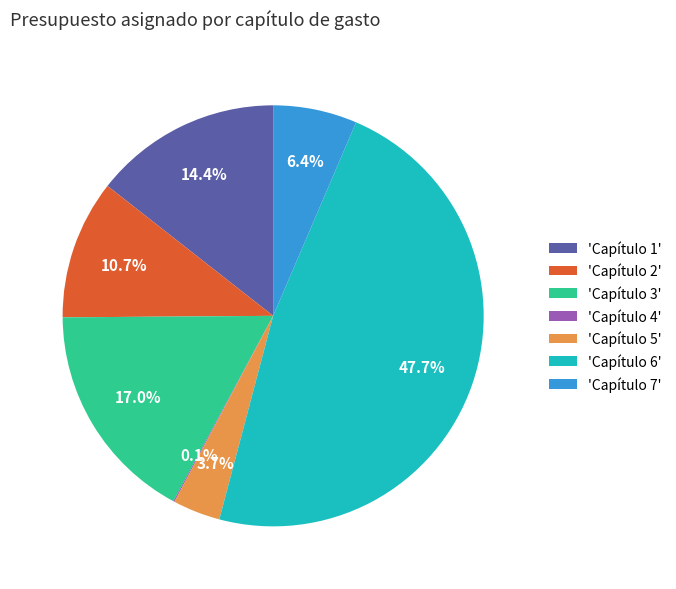

Between 'Capítulo 3' and 'Capítulo 5', which is larger?

'Capítulo 3'